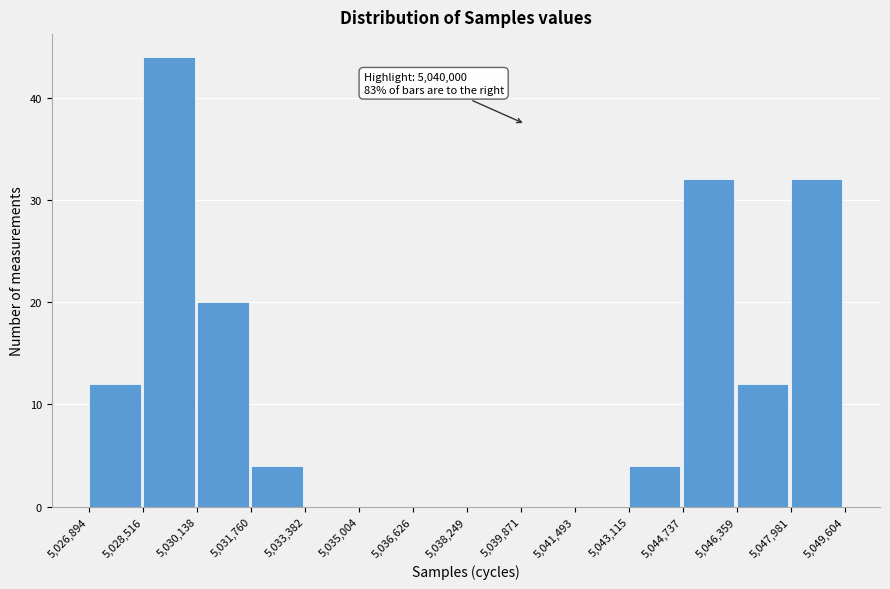

Over which range of the x-axis is the bar tallest?

5,028,516 to 5,030,138